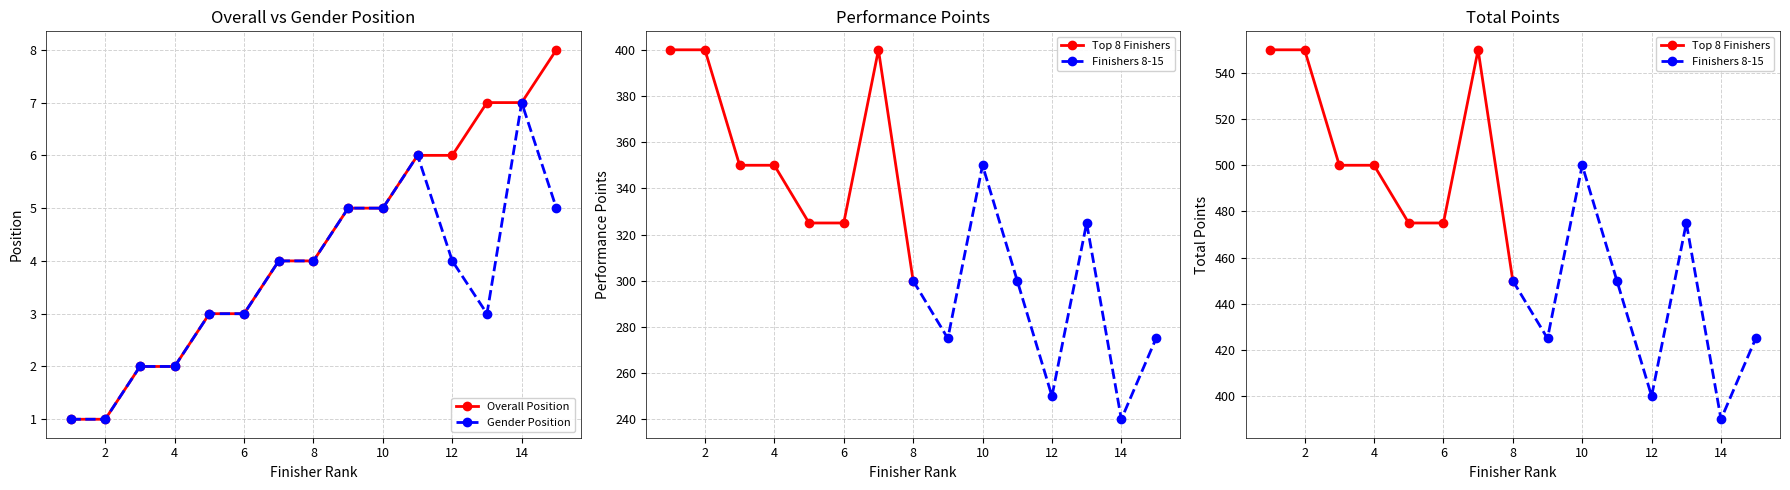

Is this an area chart (filled region under the line)?

No